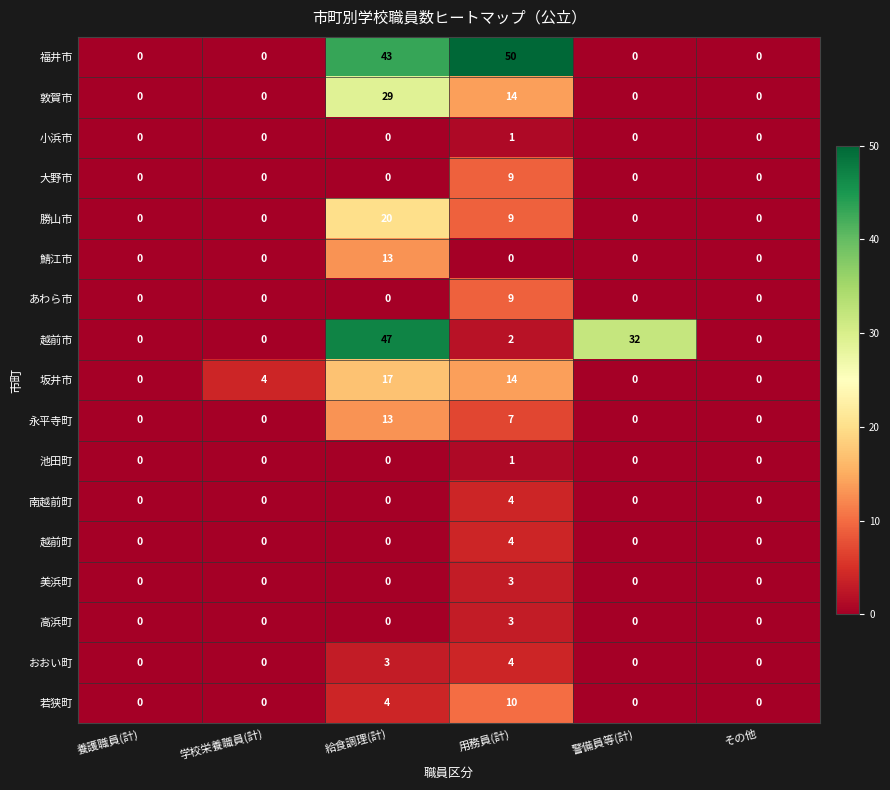

At which category is the sum across all series the highest?

給食調理(計)